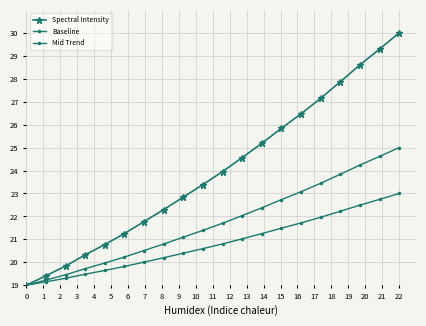

What is the value of the Mid Trend point at the 14th from the left?

22.7